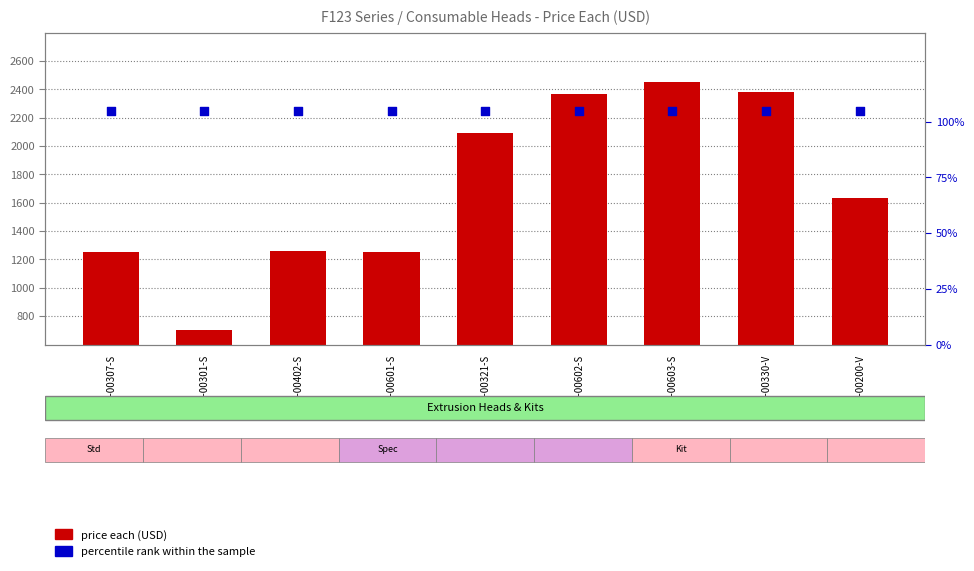

What are all the series names shown in the legend?

price each (USD), percentile rank within the sample